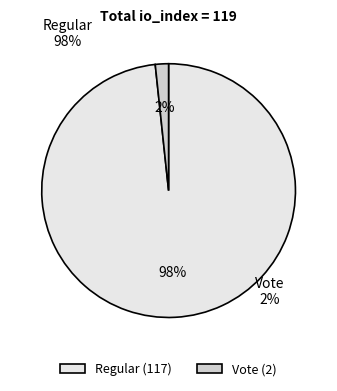

To the nearest percent, what is the combined percentage of Vote and Regular?

100%